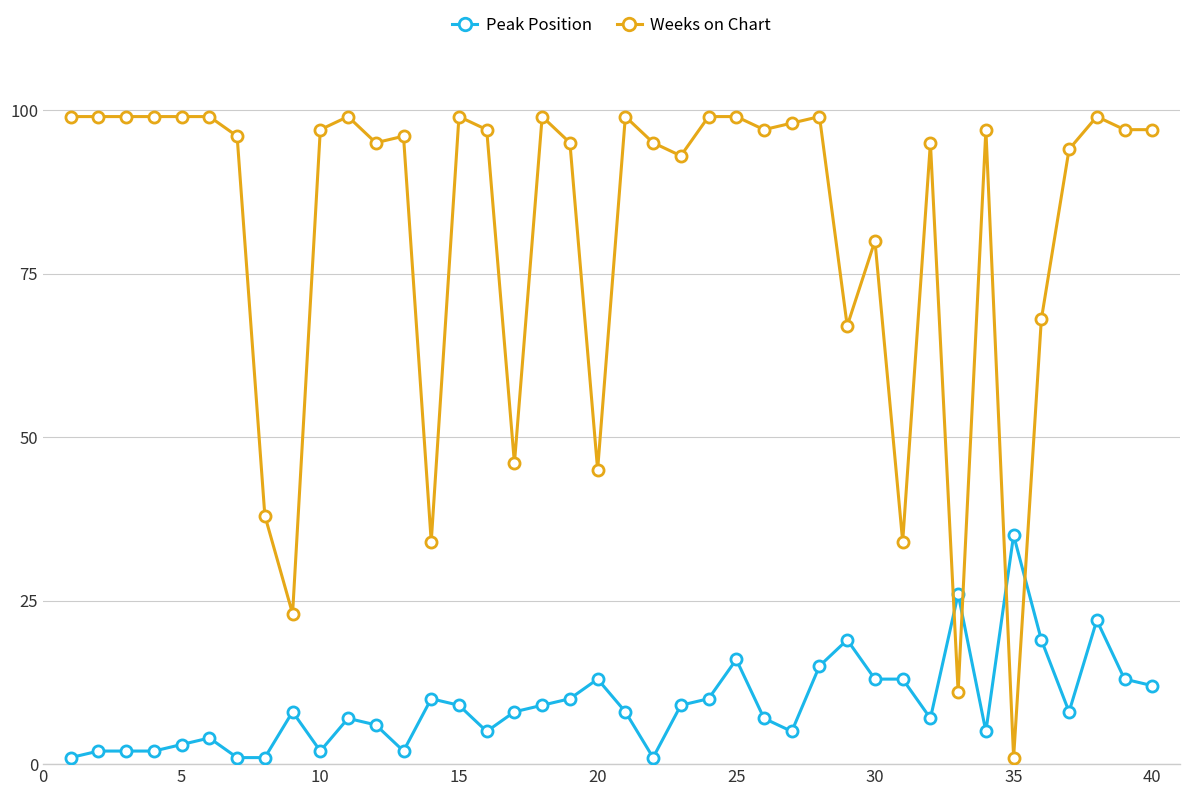

What is the average value of the Peak Position series?

9